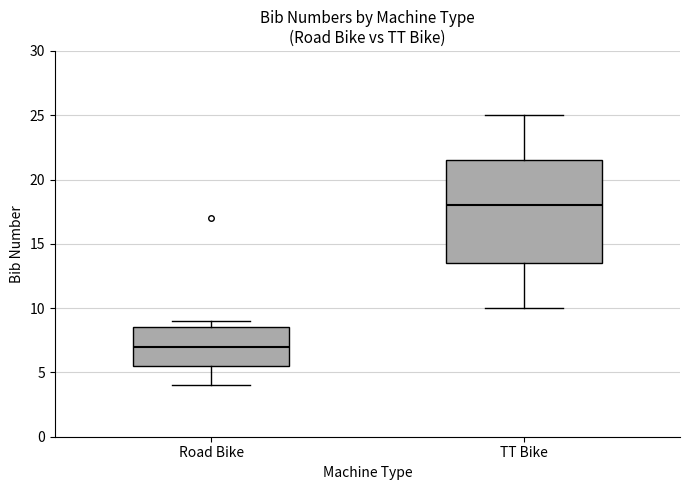

Which box has the highest median line?

TT Bike